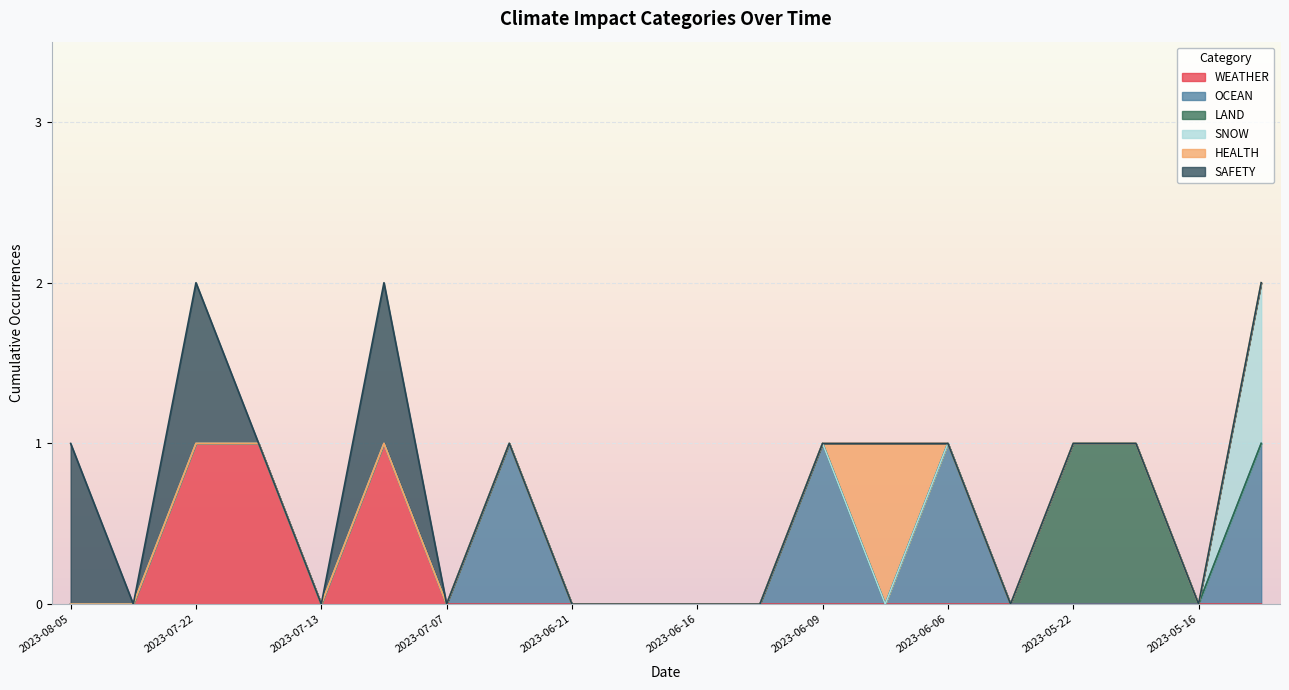

What is the label of the 12th point from the right?

2023-06-21